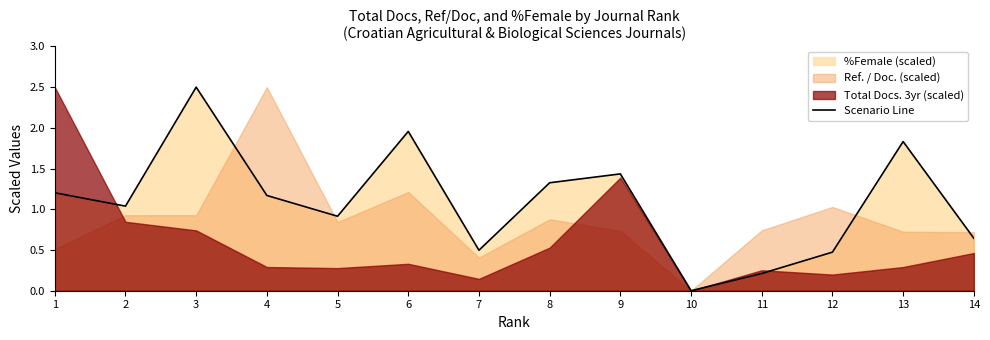

The value at 7 is 0.5. True or false?

True